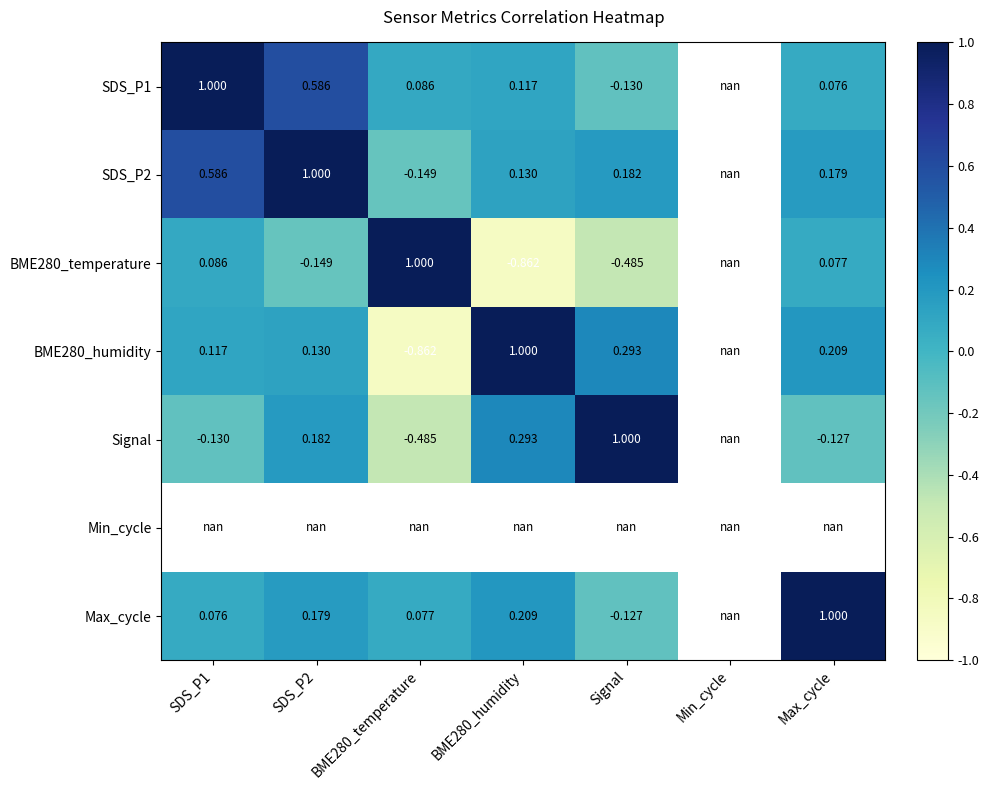

Is the value of BME280_humidity at SDS_P1 greater than the value of Max_cycle at SDS_P2?

No